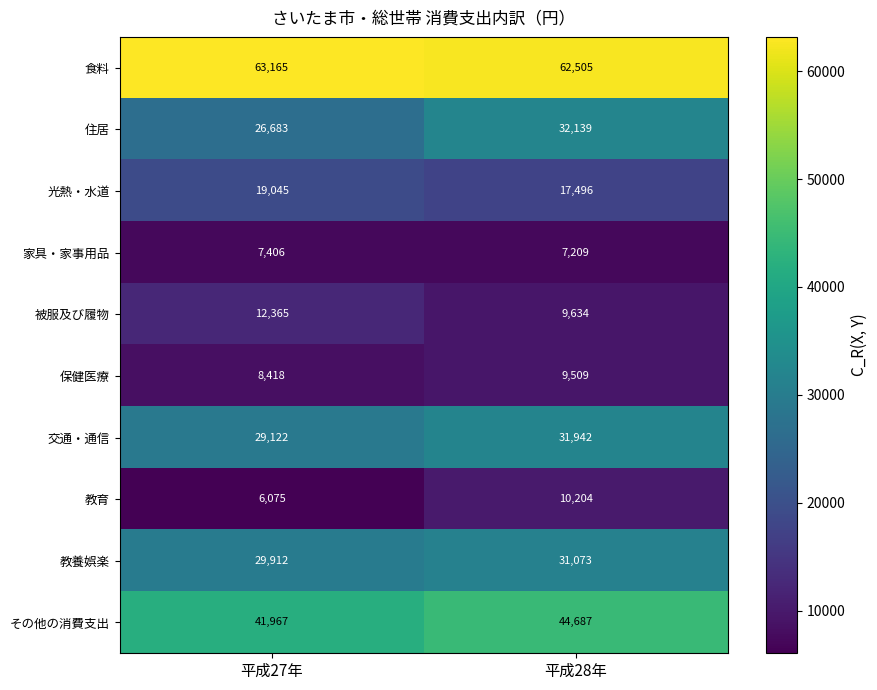

What is the total value across all series at 平成27年?

244158